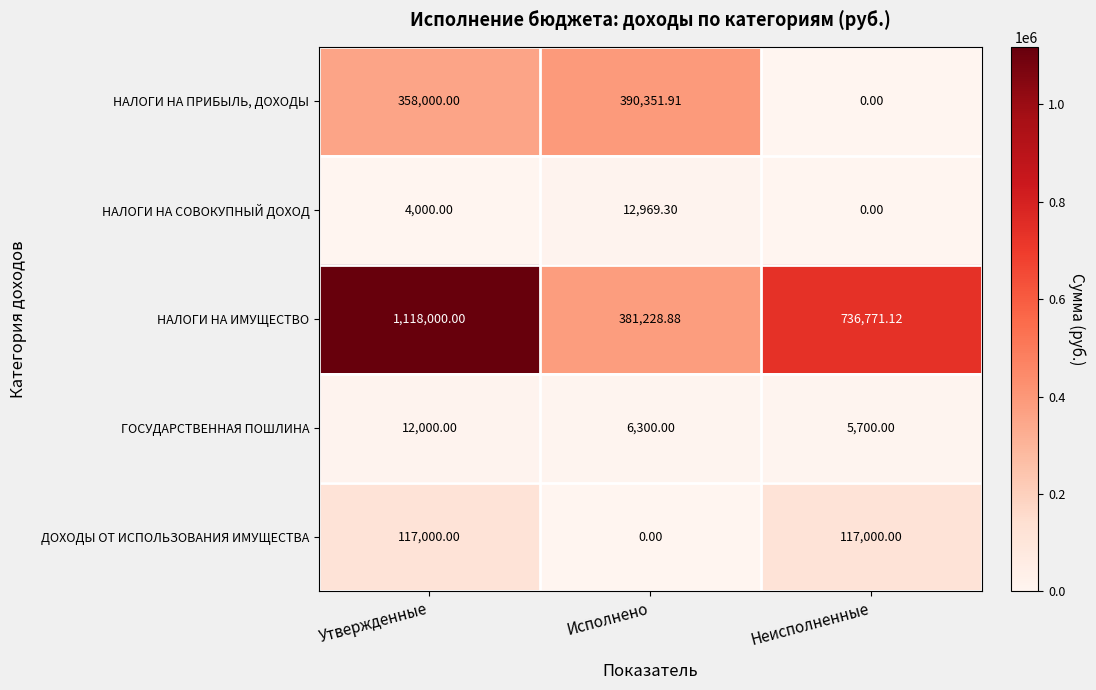

Rank the series by their maximum value, from lowest to highest.

ГОСУДАРСТВЕННАЯ ПОШЛИНА, НАЛОГИ НА СОВОКУПНЫЙ ДОХОД, ДОХОДЫ ОТ ИСПОЛЬЗОВАНИЯ ИМУЩЕСТВА, НАЛОГИ НА ПРИБЫЛЬ, ДОХОДЫ, НАЛОГИ НА ИМУЩЕСТВО